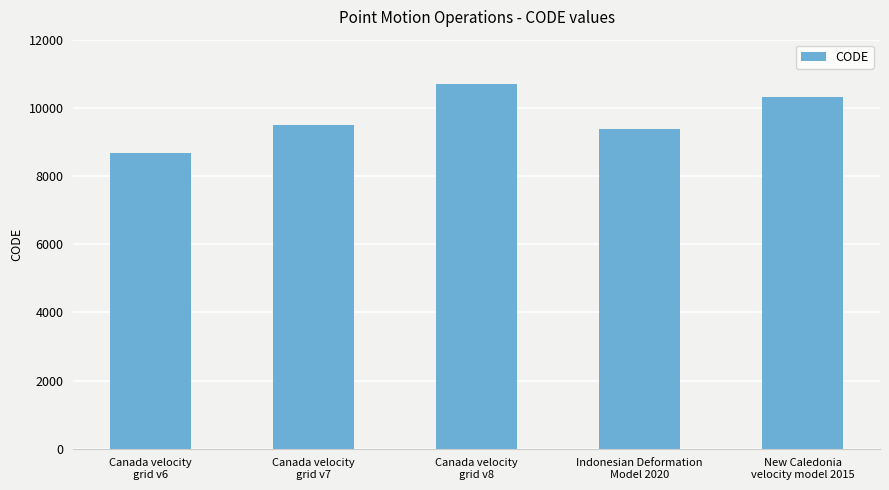

Is it true that the value at Indonesian Deformation
Model 2020 is 9375?

True